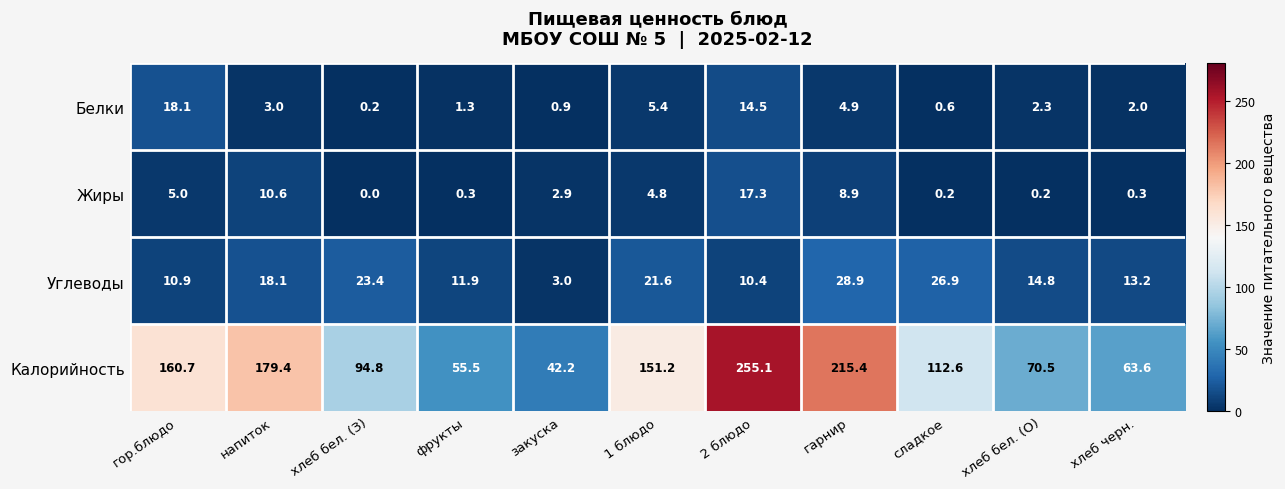

Read the Углеводы value at закуска.

3.0